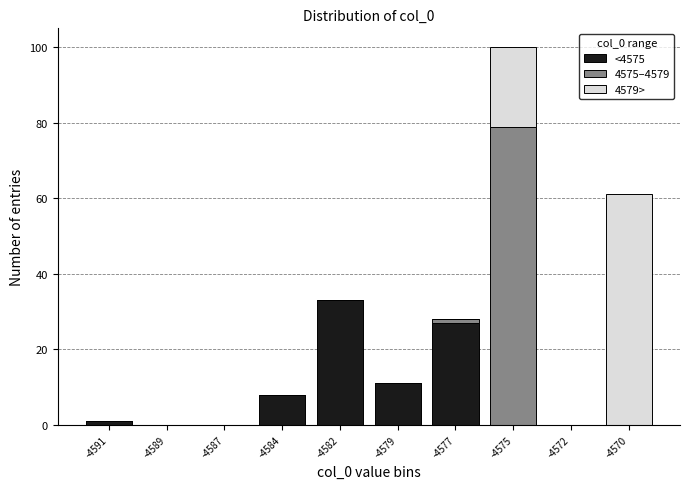

Reading right to left, transcribe the values for <4575.

-4570=0	-4572=0	-4575=0	-4577=27	-4579=11	-4582=33	-4584=8	-4587=0	-4589=0	-4591=1